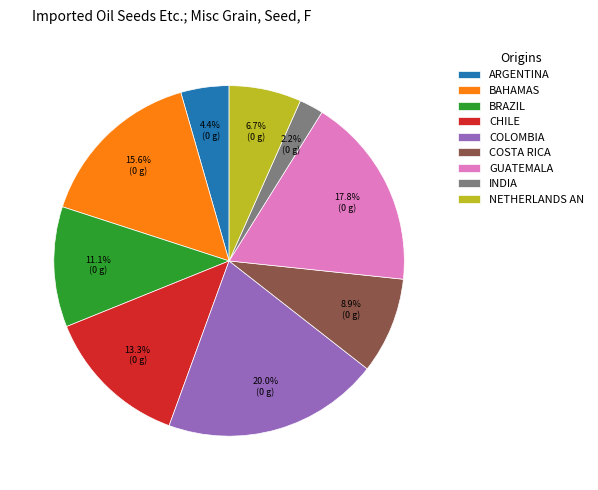

What is the ratio of the value at ARGENTINA to the value at COSTA RICA?

0.5